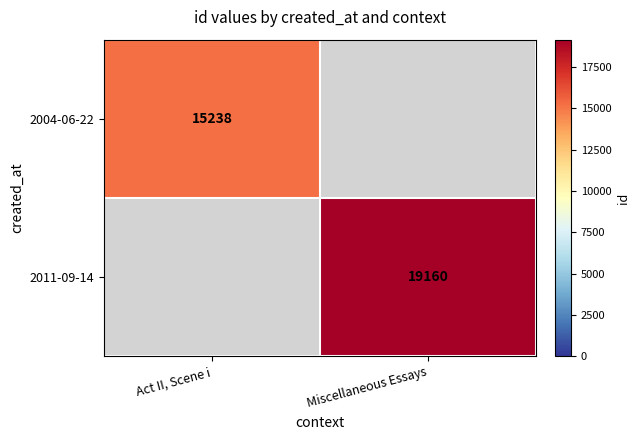

True or false: 2011-09-14 has a value of 19160 at Miscellaneous Essays.

True